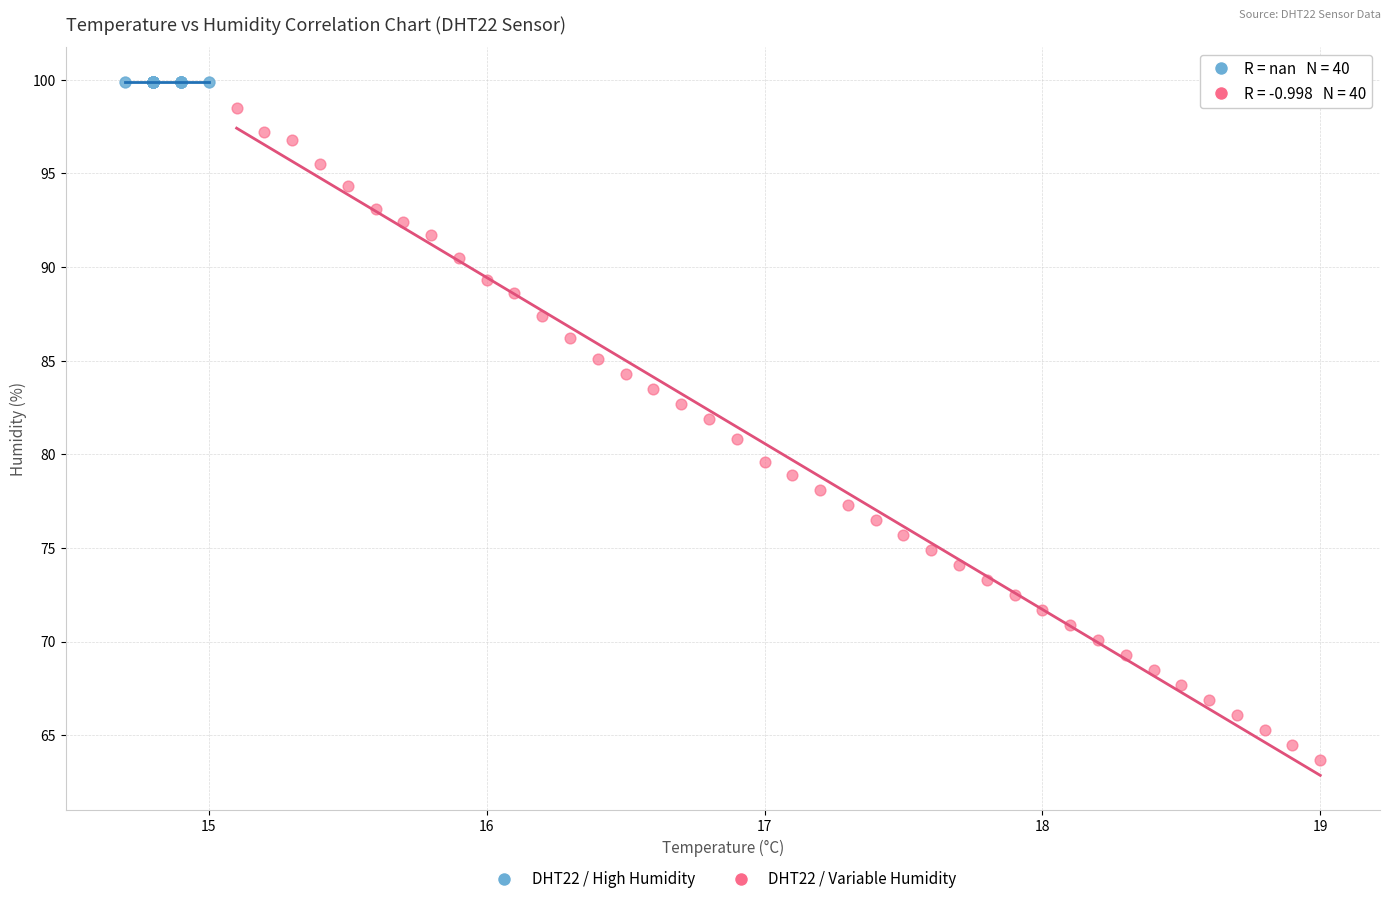

Which series reaches the minimum Y coordinate?

DHT22 / Variable Humidity